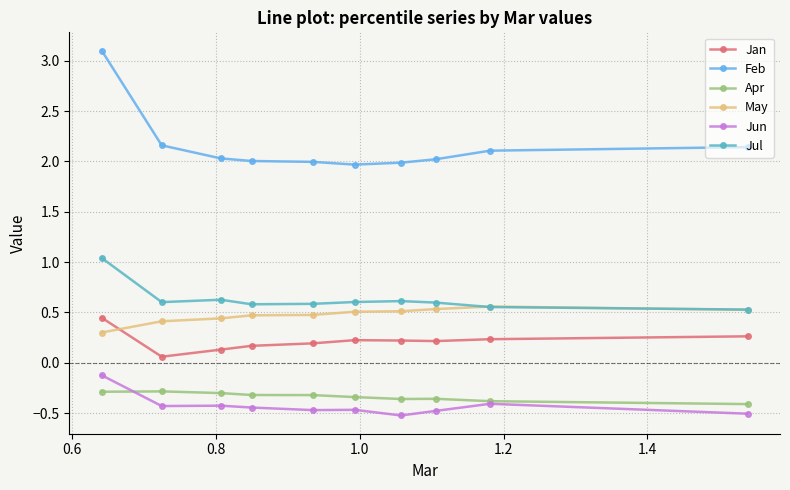

True or false: Jan and Feb cross at least once.

False